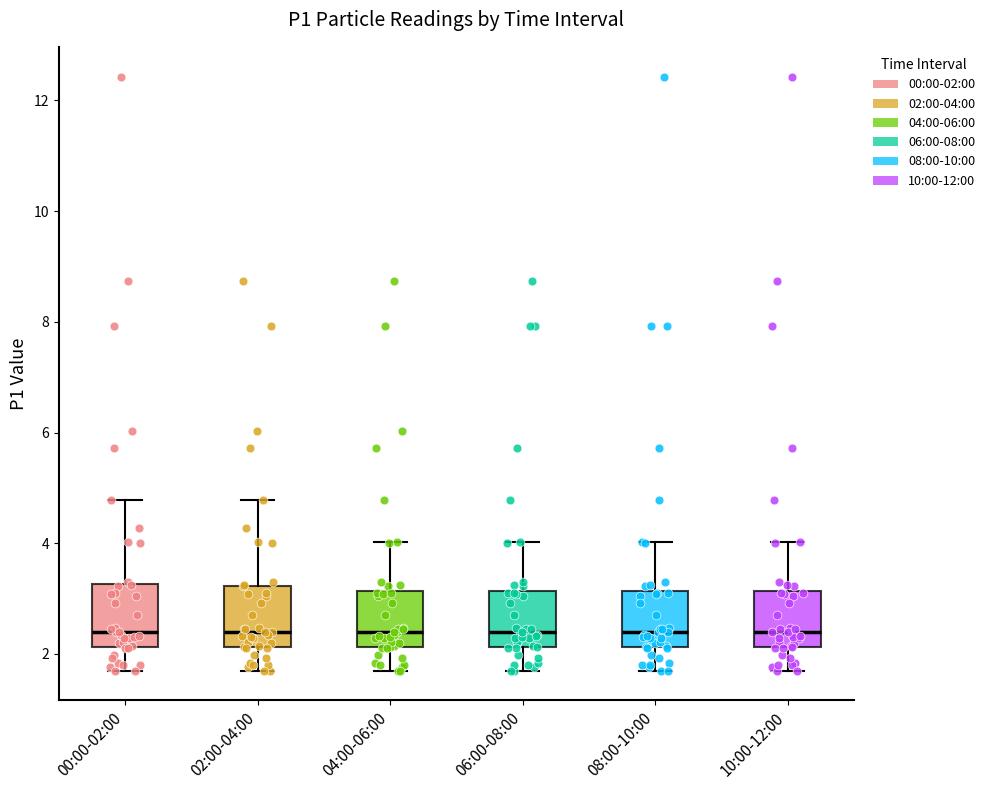

Reading left to right, read every box against the y-axis: the position of its median line, the range the box covers, and the ends of its whiskers. The values are not printed on the chart, so give them approximately, as read against the axis.

00:00-02:00: median 2.4, box 2.2 to 3.2, whiskers 1.8 to 4.8
02:00-04:00: median 2.4, box 2.2 to 3.2, whiskers 1.8 to 4.8
04:00-06:00: median 2.4, box 2.2 to 3.2, whiskers 1.8 to 4.0
06:00-08:00: median 2.4, box 2.2 to 3.2, whiskers 1.8 to 4.0
08:00-10:00: median 2.4, box 2.2 to 3.2, whiskers 1.8 to 4.0
10:00-12:00: median 2.4, box 2.2 to 3.2, whiskers 1.8 to 4.0